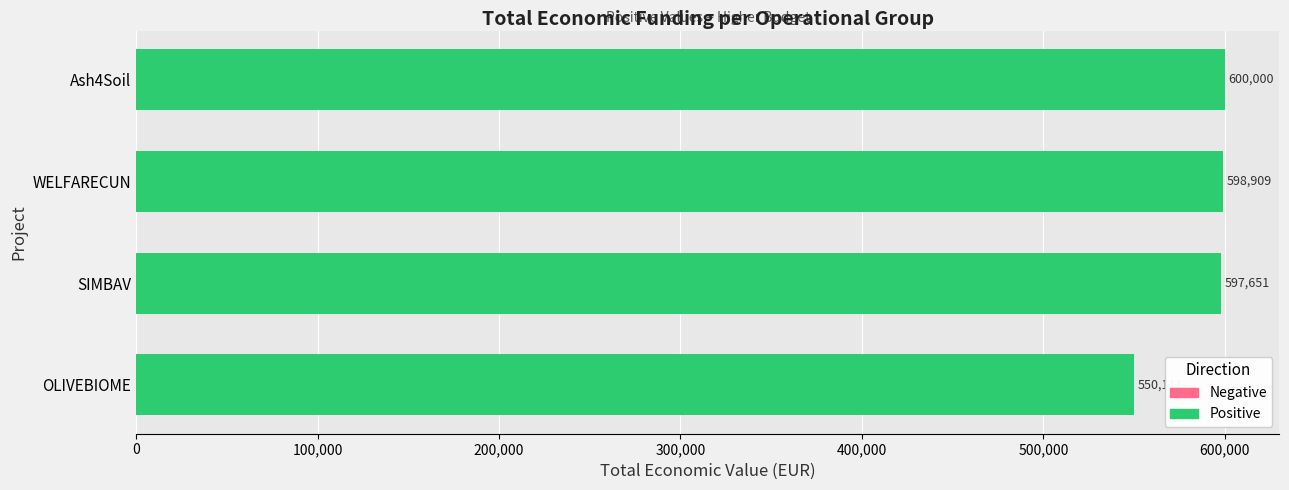

What position from the top is WELFARECUN?

2